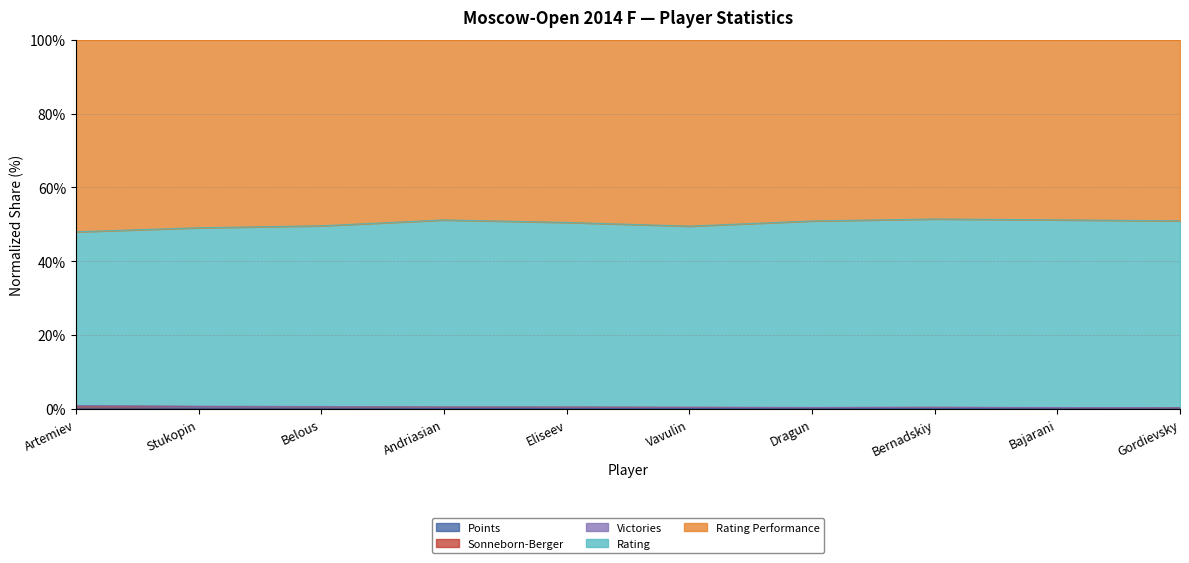

List the labels in order of Rating Performance value, largest first.

Artemiev, Stukopin, Belous, Andriasian, Eliseev, Vavulin, Bernadskiy, Dragun, Bajarani, Gordievsky